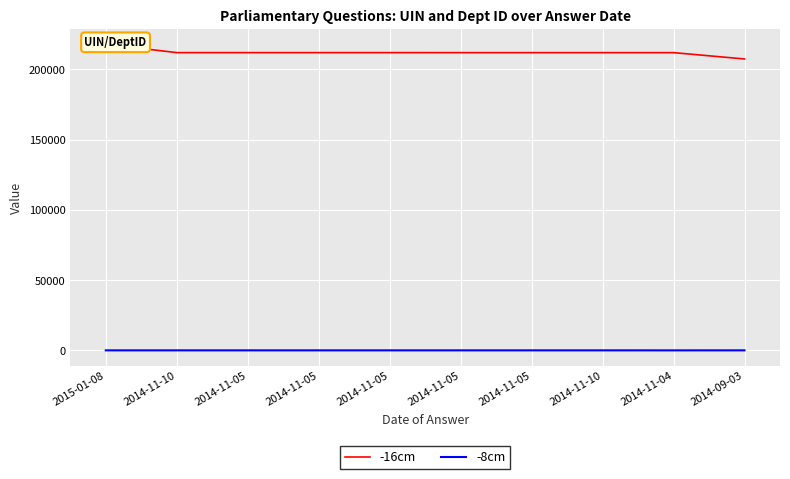

At which label does -16cm first exceed 211972?

2015-01-08